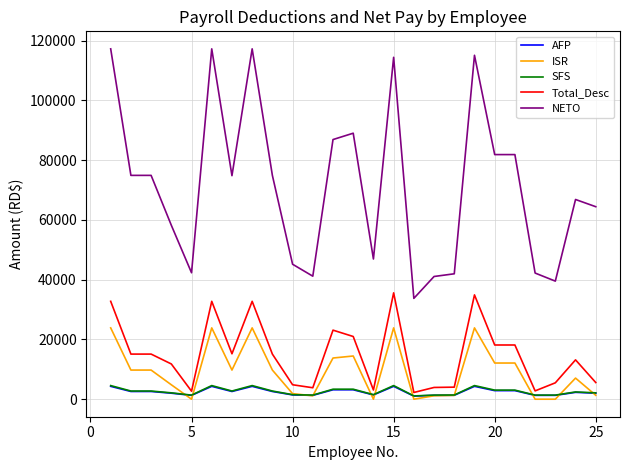

What is the highest value of the NETO series?

117243.4